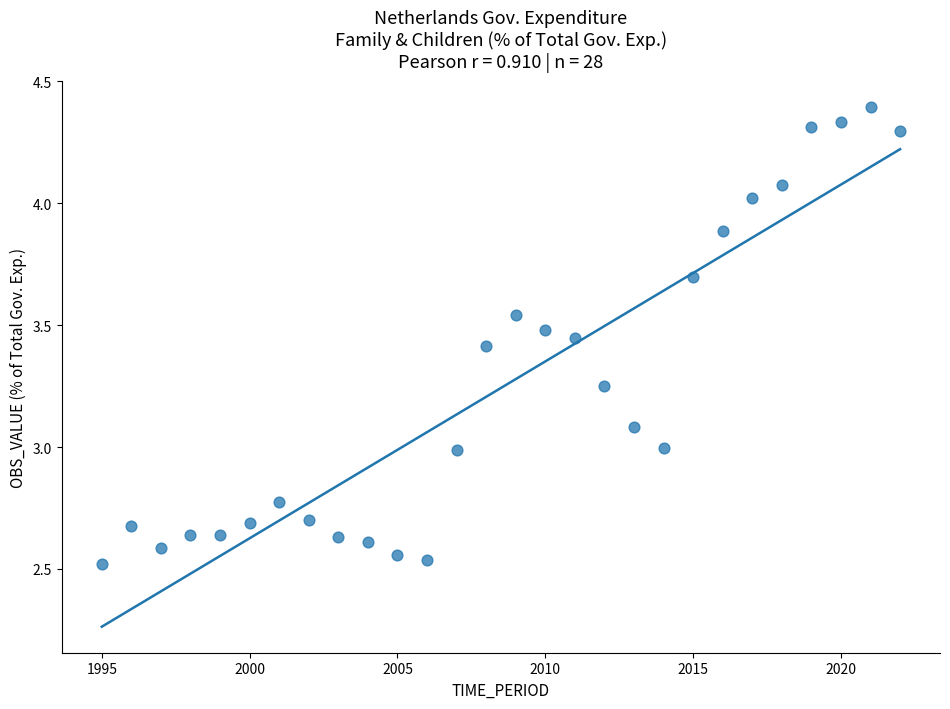

What is the range of Y values (max minus min)?

1.9